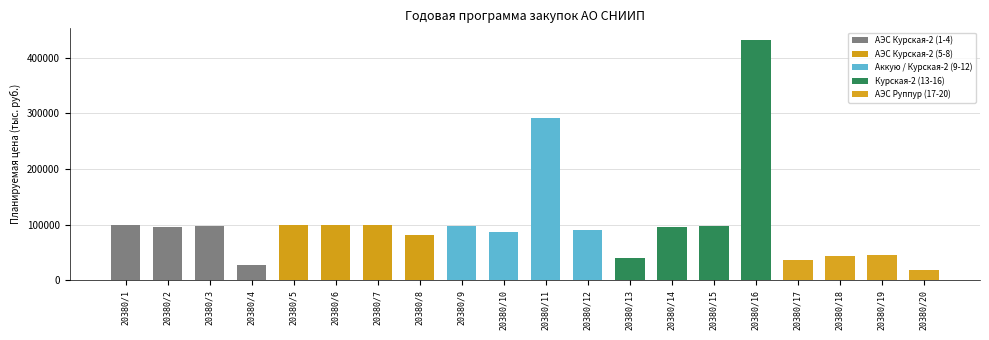

What is the smallest value displayed?

19356.7